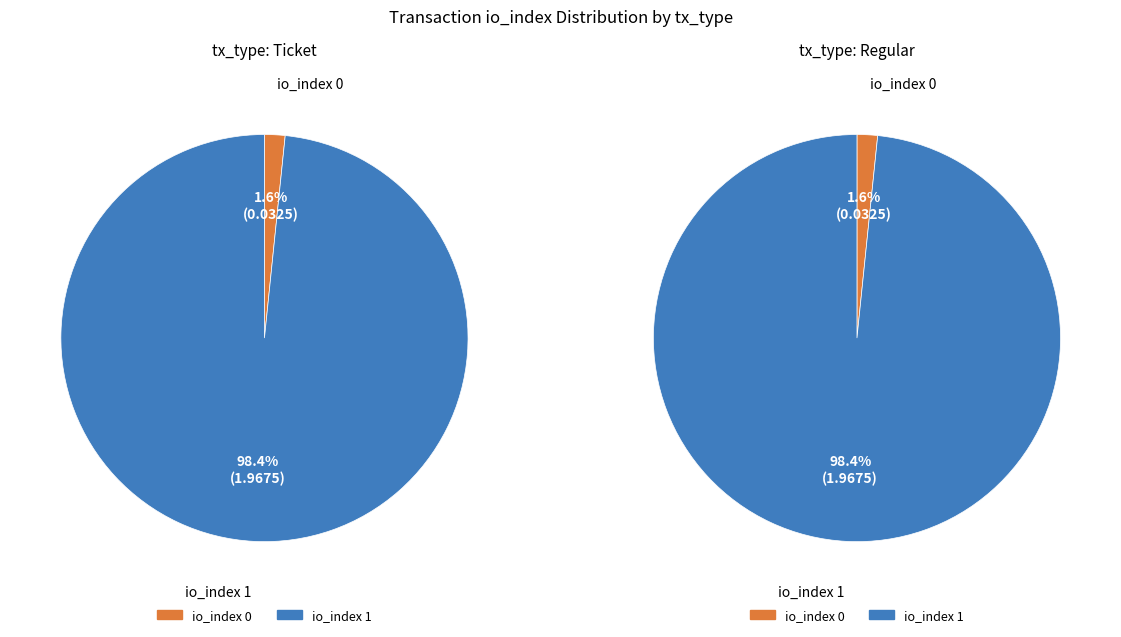

Count the number of slices in the pie.

2